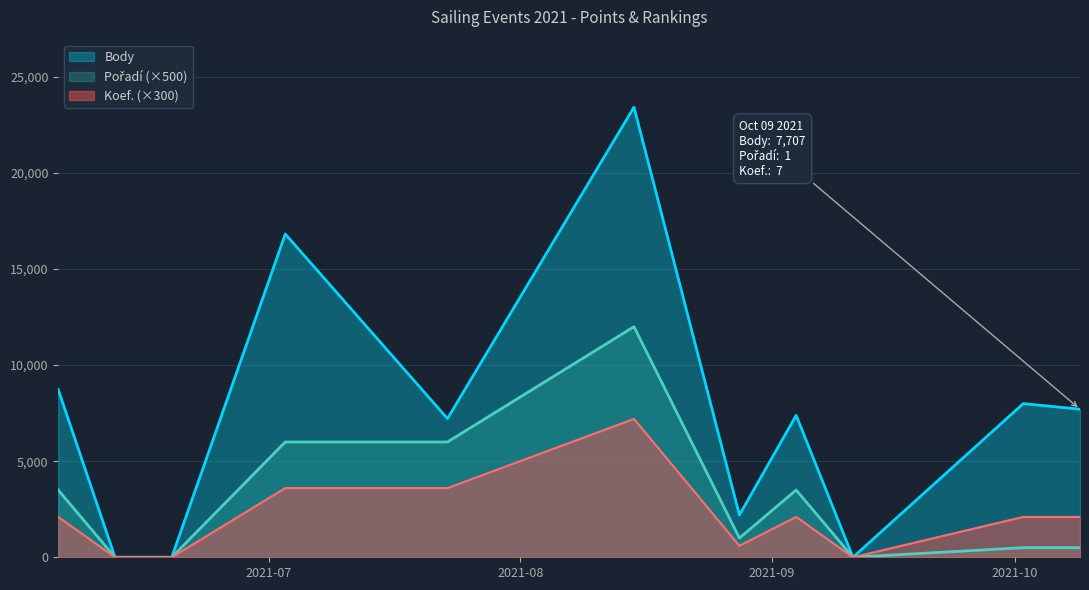

List the labels in order of Pořadí value, largest first.

2021-08-15, 2021-07-03, 2021-07-23, 2021-06-05, 2021-09-04, 2021-08-28, 2021-10-02, 2021-10-09, 2021-06-12, 2021-06-19, 2021-09-11